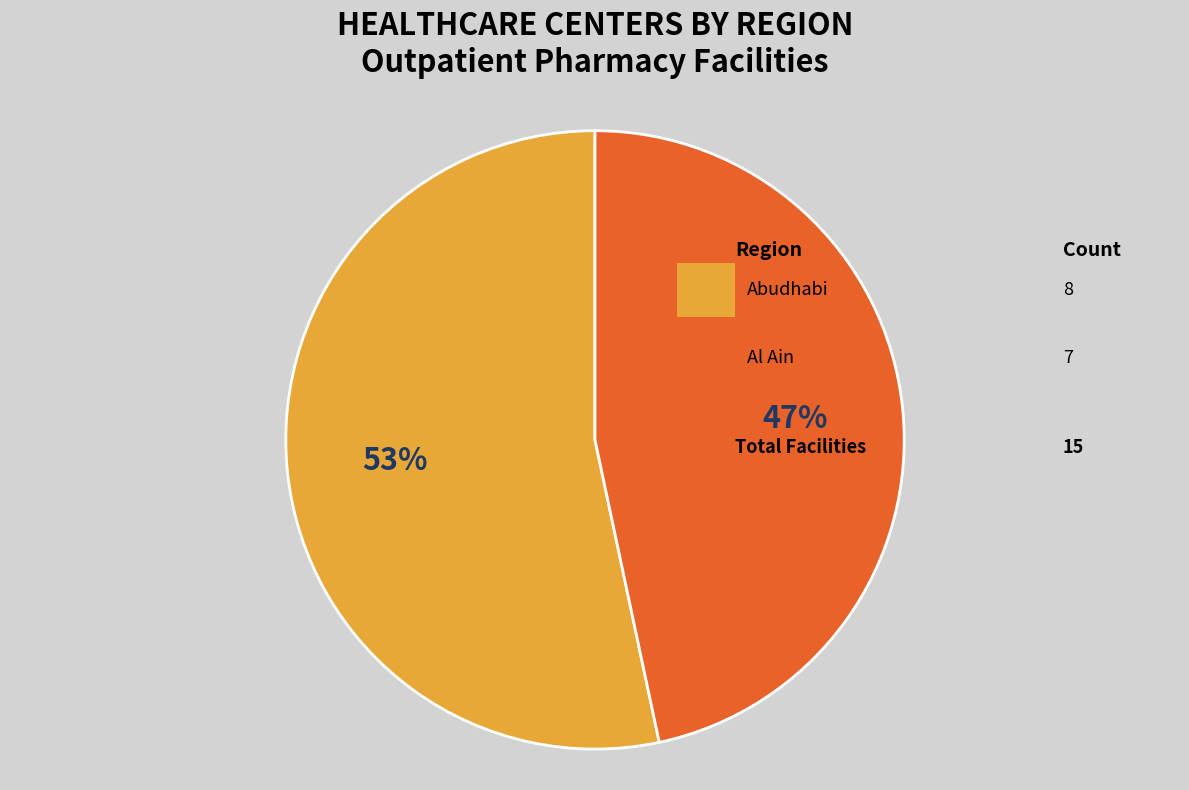

Which has a higher value, Al Ain or Abudhabi?

Abudhabi